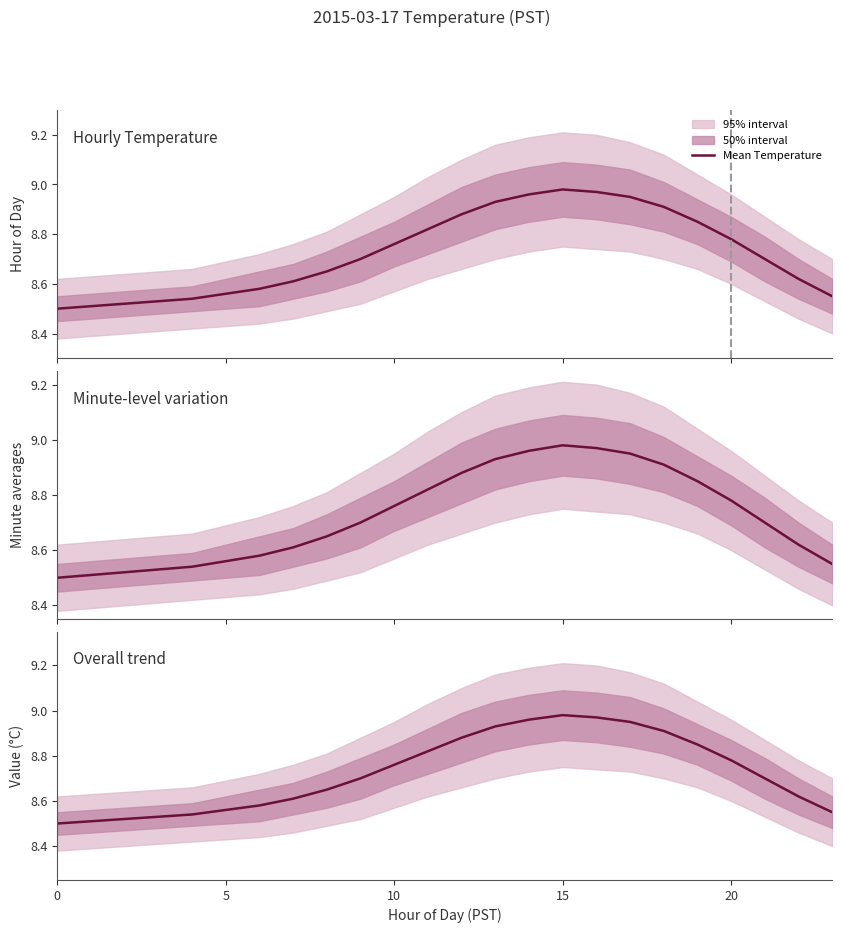

True or false: the data shows 16.0 at 13.

False